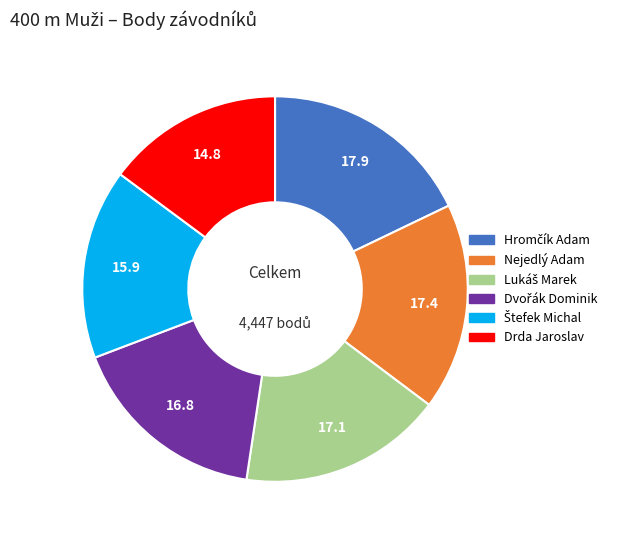

The Drda Jaroslav slice represents 15% of the pie. True or false?

True